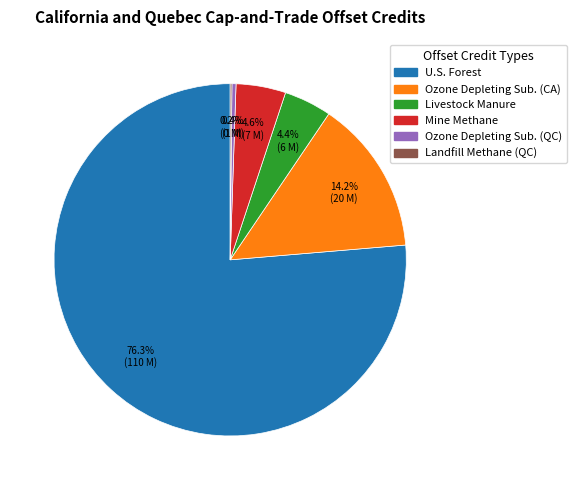

Is there any slice that represents more than half of the pie?

Yes